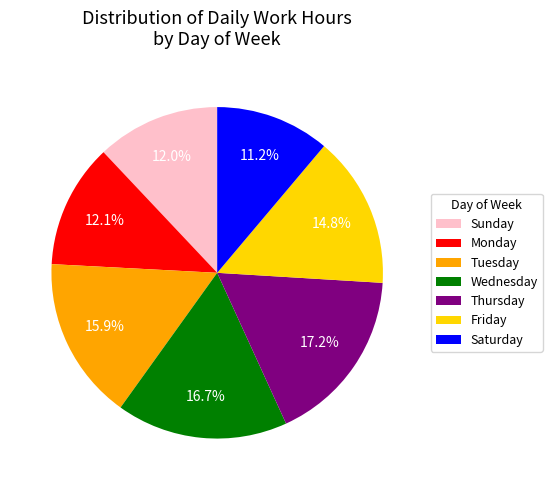

What percentage do Saturday and Sunday together represent?

23.2%